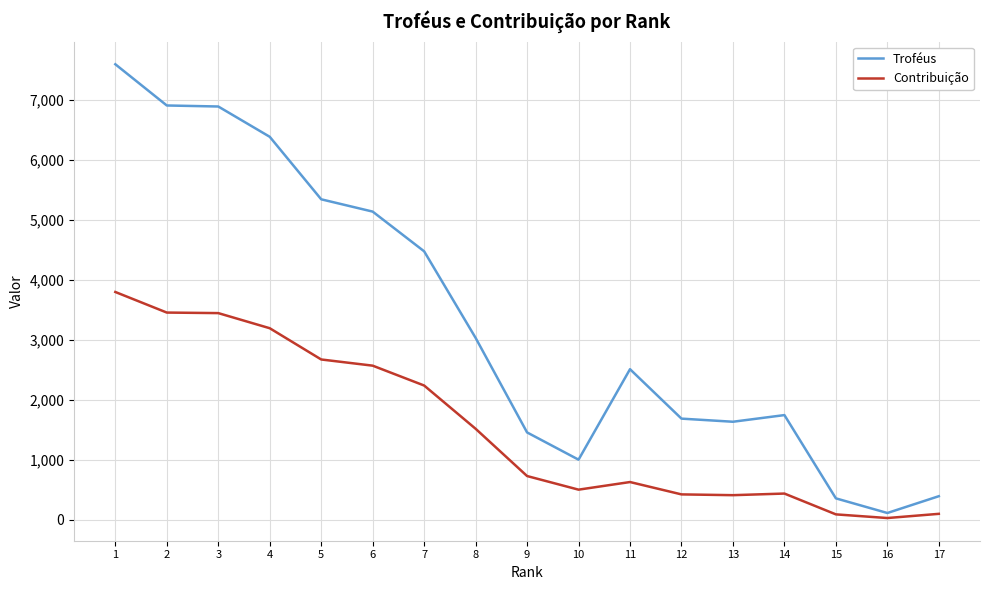

Which series has the largest range (max minus min)?

Troféus